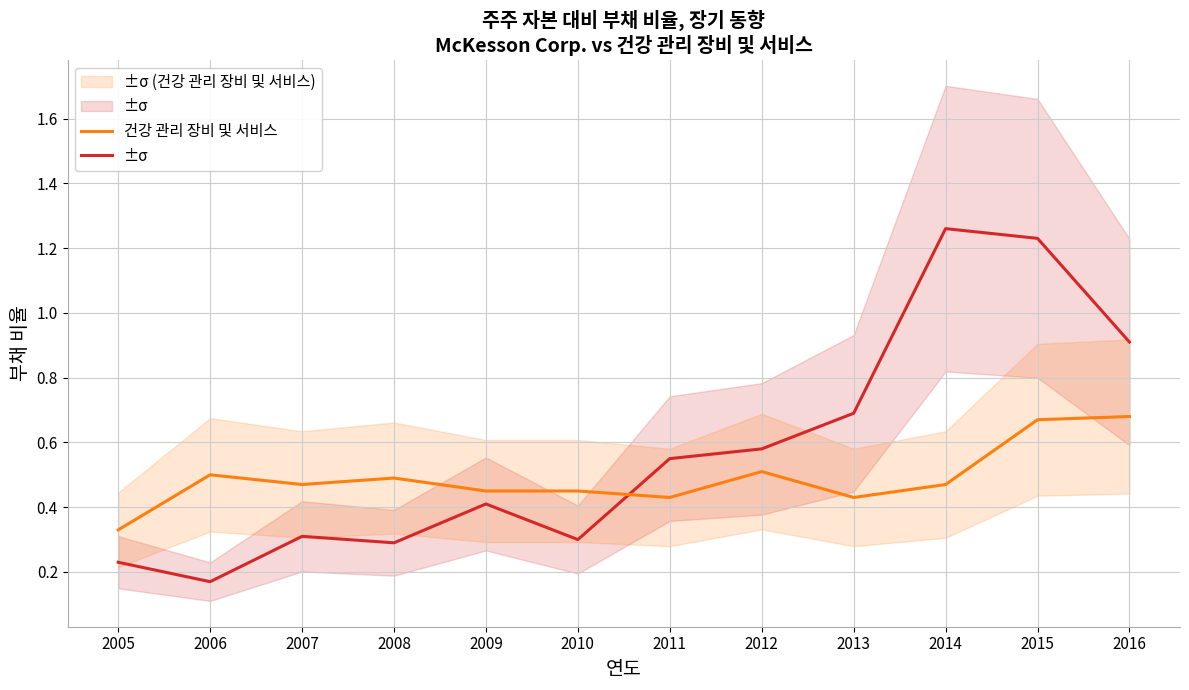

Reading left to right, transcribe all the data shown in this chart.

McKesson Corp.: 0.2	0.2	0.3	0.3	0.4	0.3	0.6	0.6	0.7	1.3	1.2	0.9
건강 관리 장비 및 서비스: 0.3	0.5	0.5	0.5	0.5	0.5	0.4	0.5	0.4	0.5	0.7	0.7